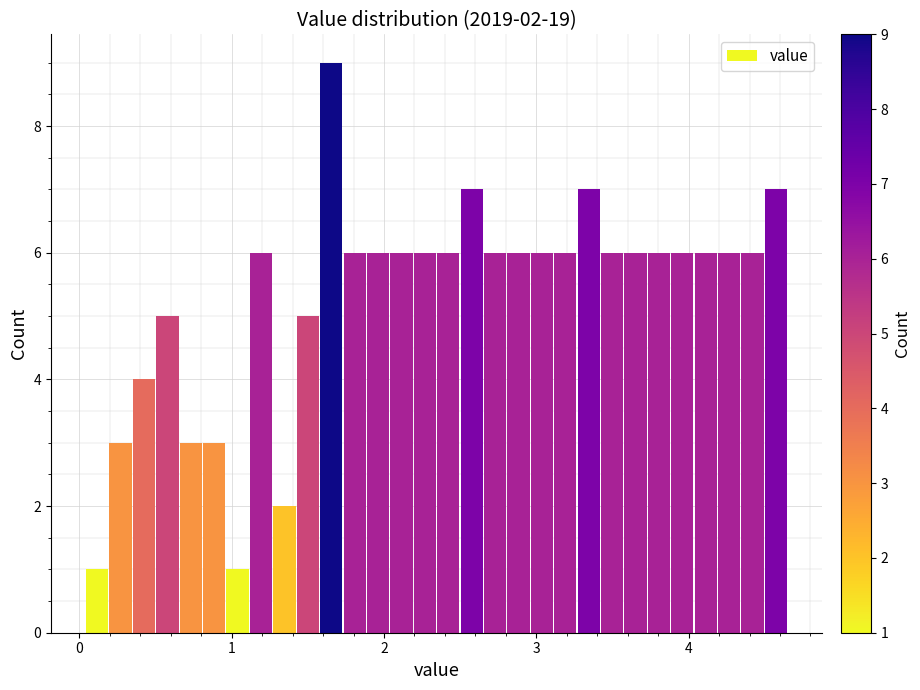

Around what value on the x-axis is the tallest bar? Give the approximate position of its centre, as read against the axis.

1.7